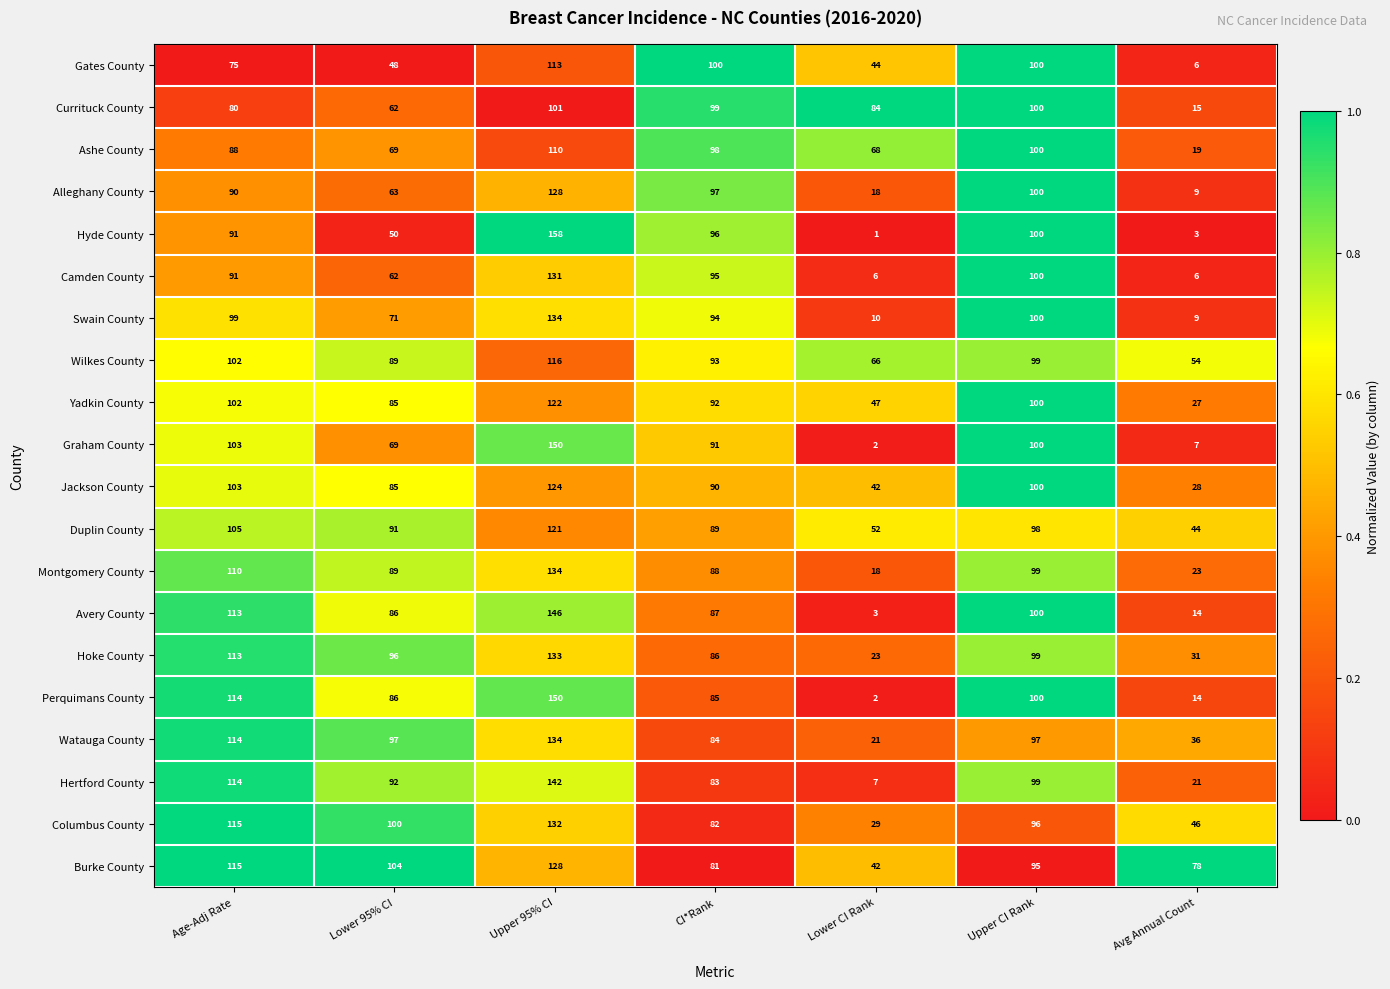

What is the sum of the Jackson County values at Upper 95% CI and Age-Adj Rate?

227